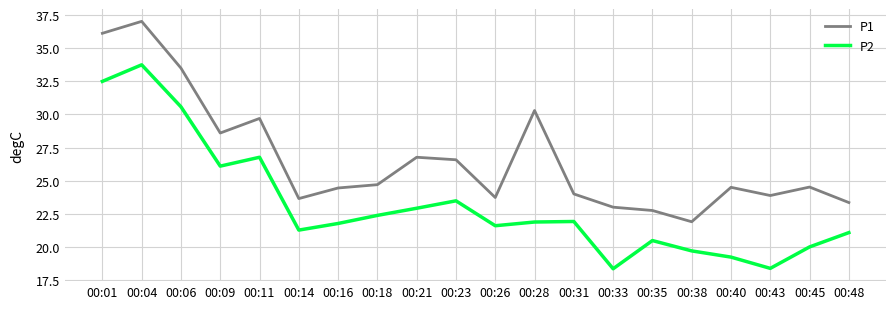

Rank the series by their average value, from highest to lowest.

P1, P2